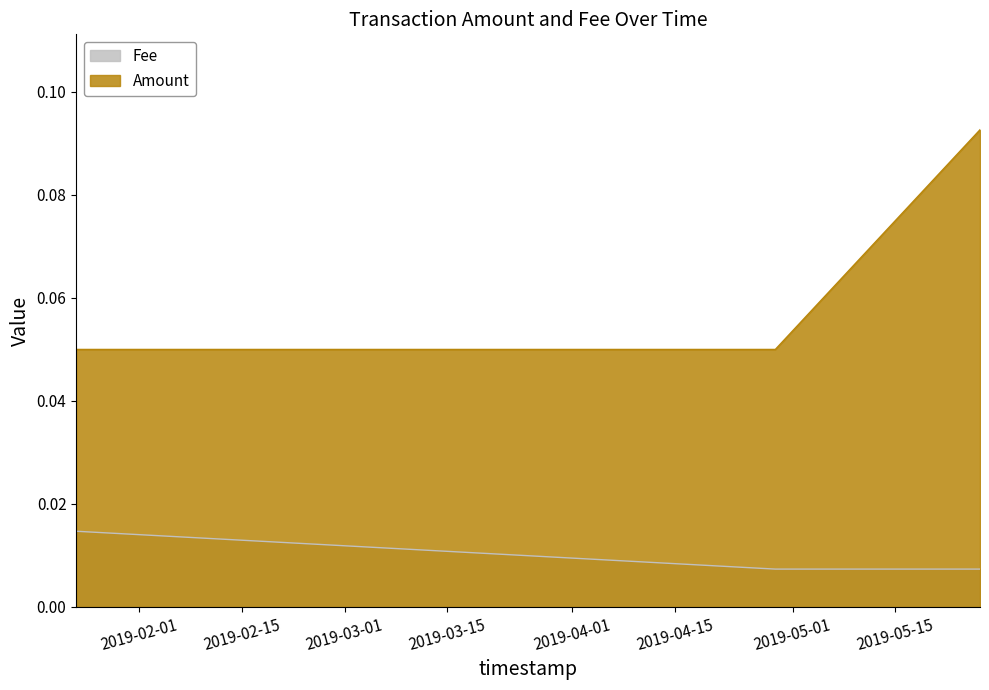

Rank the series by their maximum value, from lowest to highest.

Fee, Amount